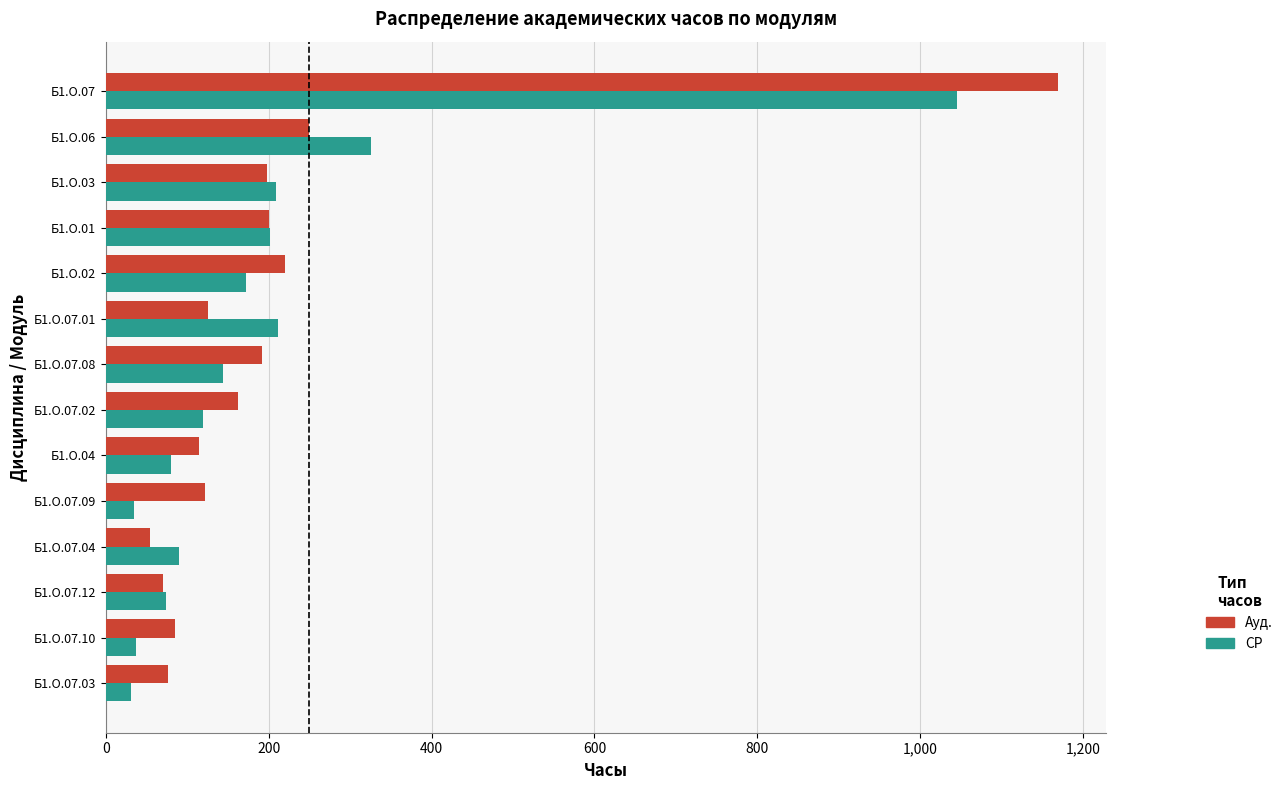

What is the spread (max minus min) of values at Б1.О.03?

11.1